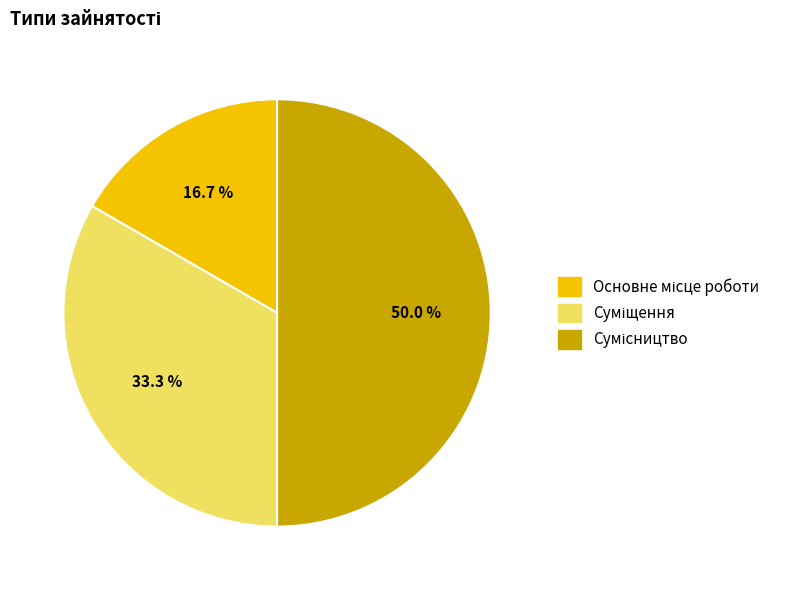

How many segments does this pie chart have?

3